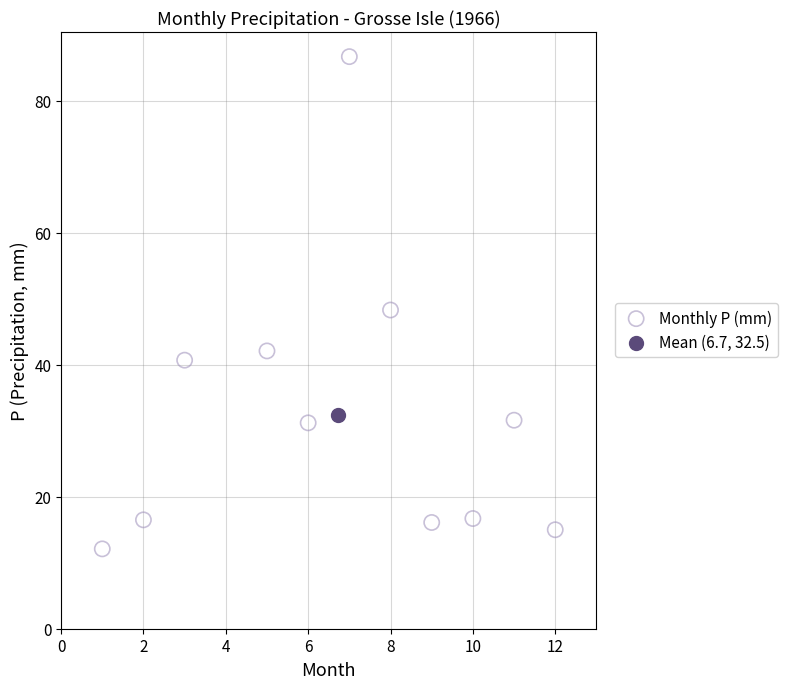

What are all the series names shown in the legend?

Monthly P (mm), Mean (6.7, 32.5)